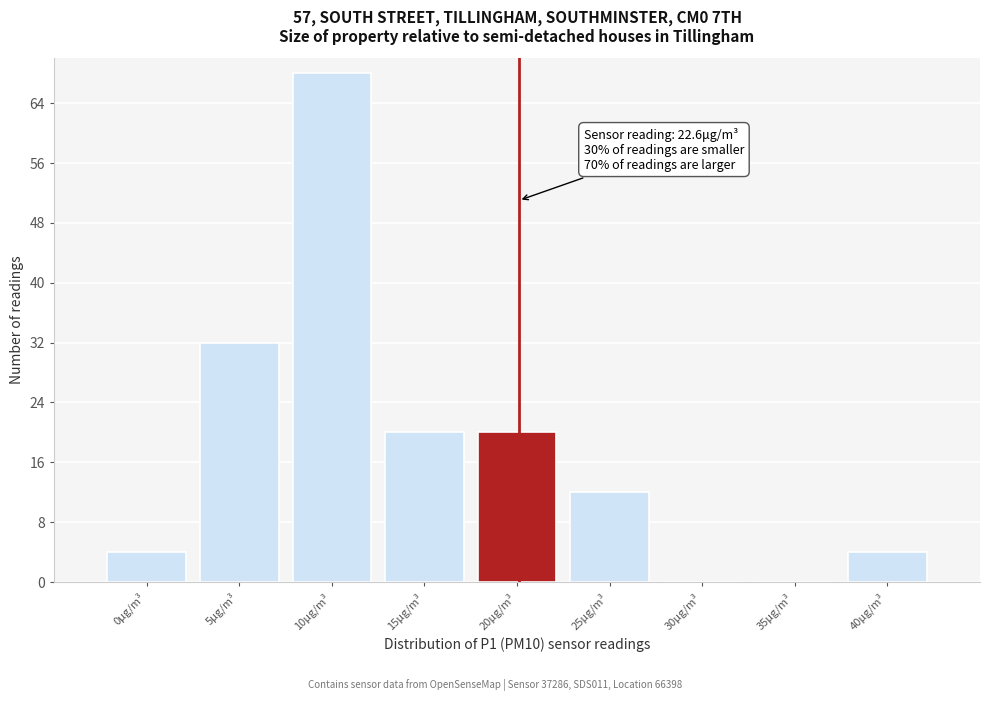

Reading left to right, what are all the values shown in this chart?

0μg/m³=4	5μg/m³=32	10μg/m³=68	15μg/m³=20	20μg/m³=20	25μg/m³=12	30μg/m³=0	35μg/m³=0	40μg/m³=4